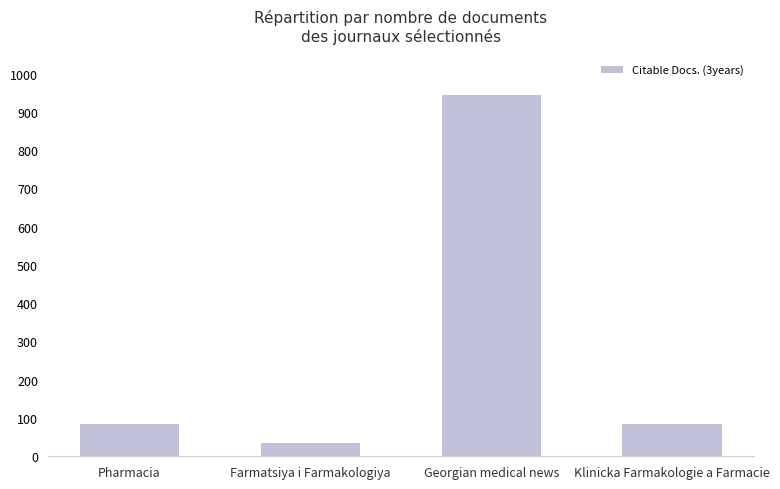

What is the difference between the values at Klinicka Farmakologie a Farmacie and Georgian medical news?

859